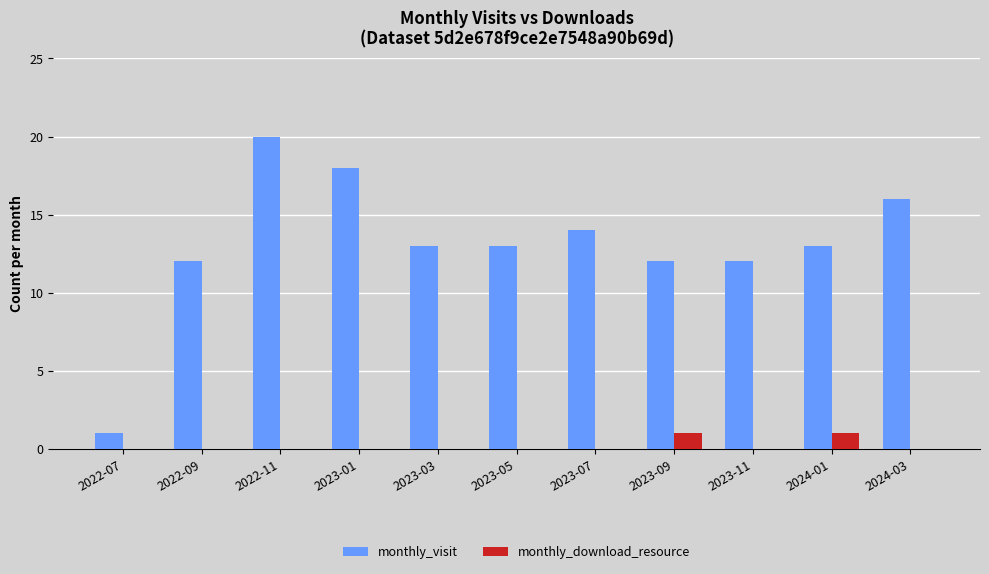

What are all the series names shown in the legend?

monthly_visit, monthly_download_resource